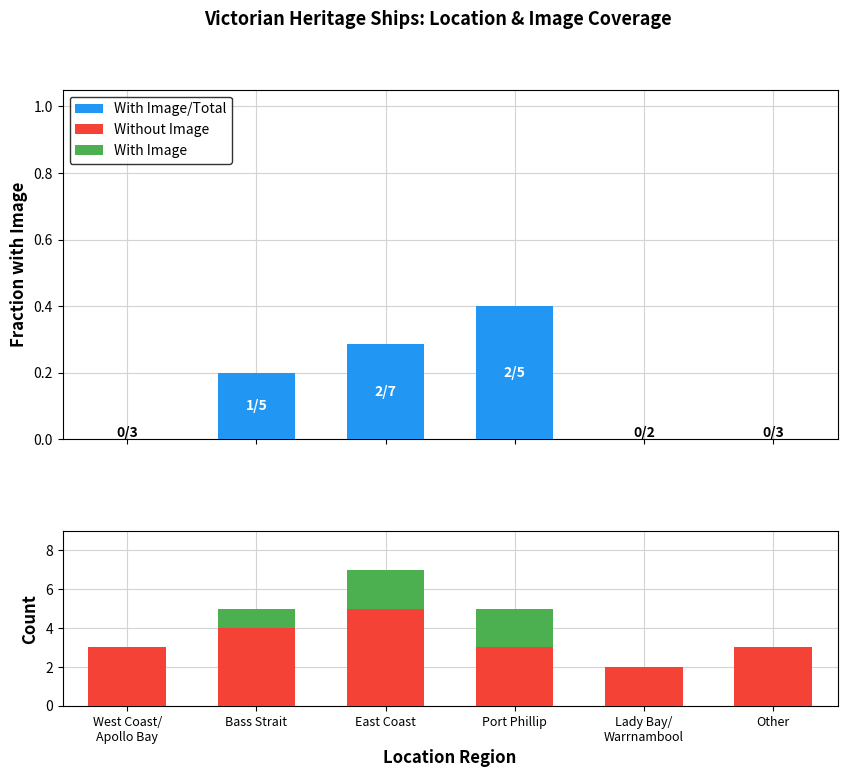

Which category has the highest value in the With Image/Total series?

Port Phillip